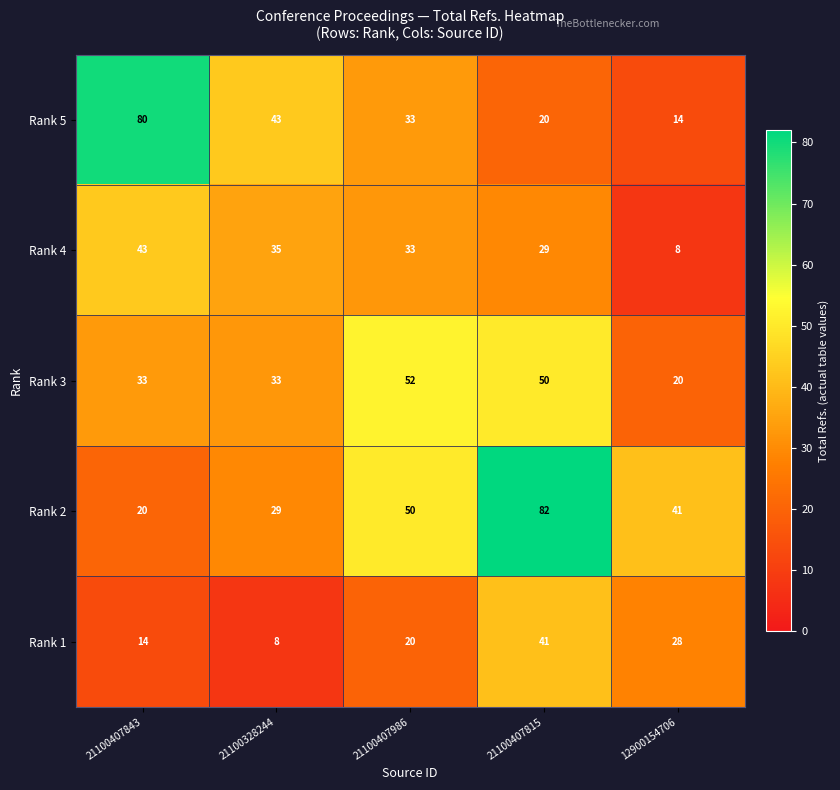

Is the value of Rank 5 at 21100328244 greater than the value of Rank 3 at 21100407843?

Yes